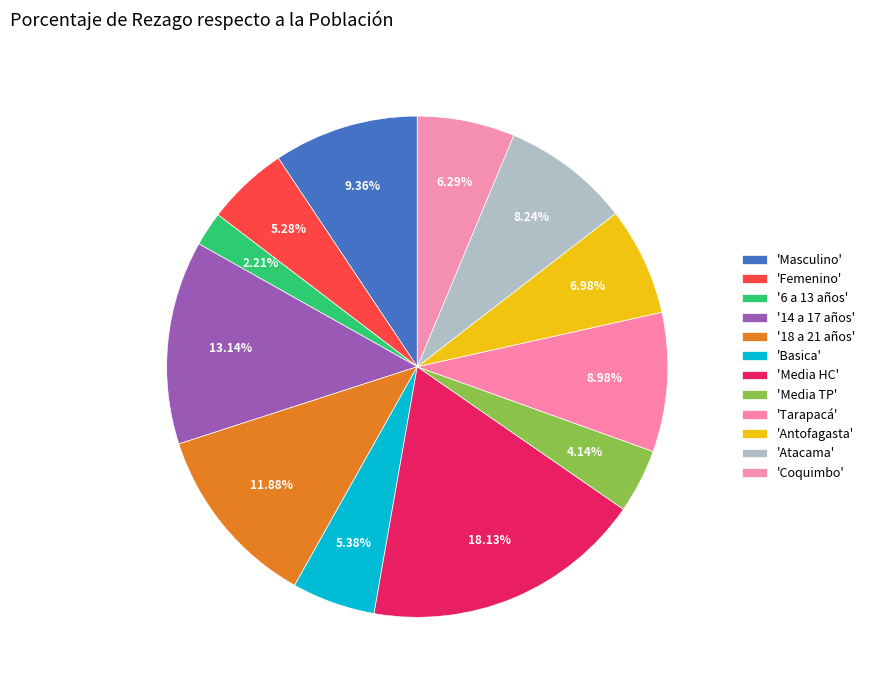

Which category has the biggest portion of the pie?

Media HC